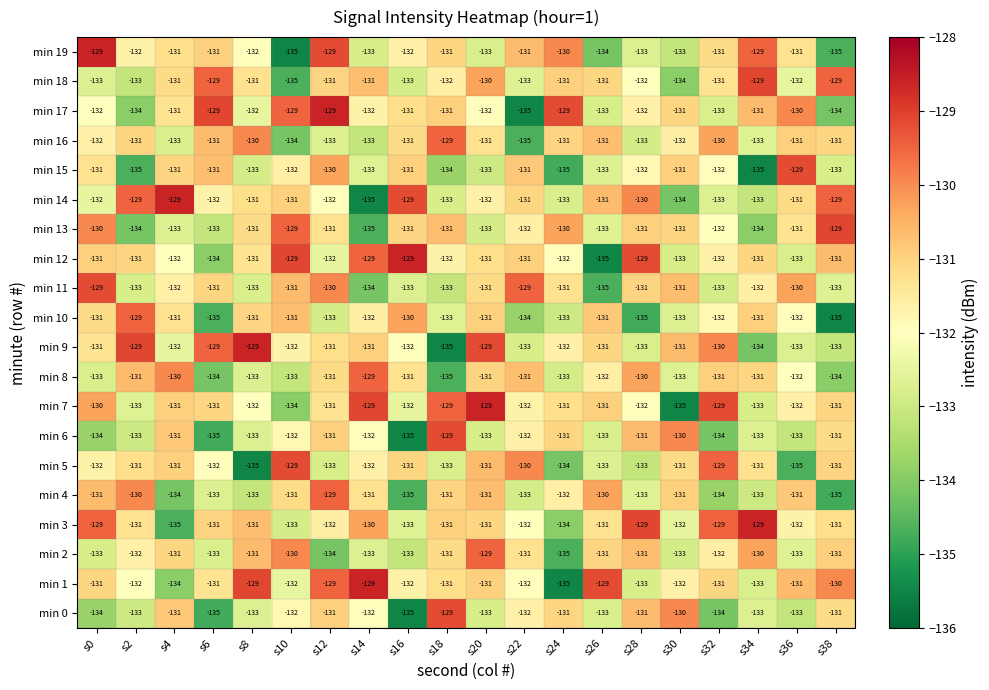

Which series changed the most between s8 and s10?

min 5